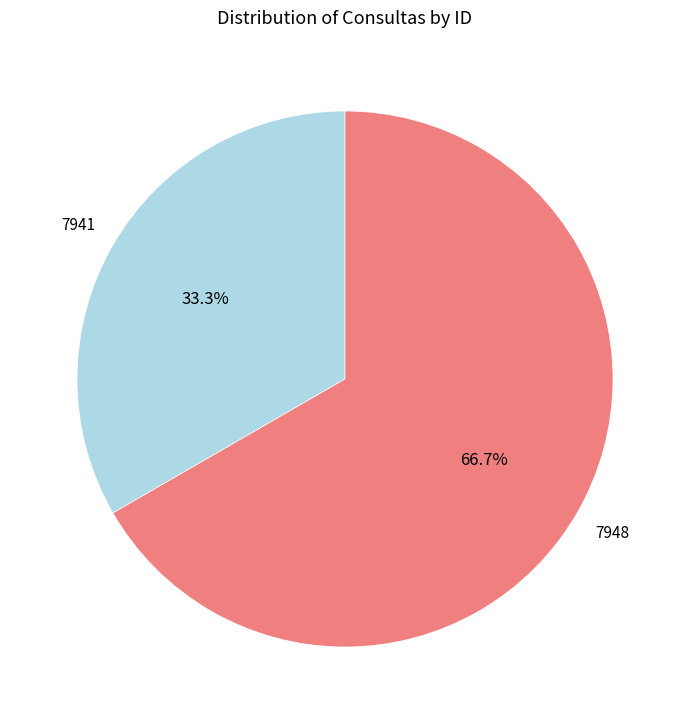

Is there any slice that represents more than half of the pie?

Yes